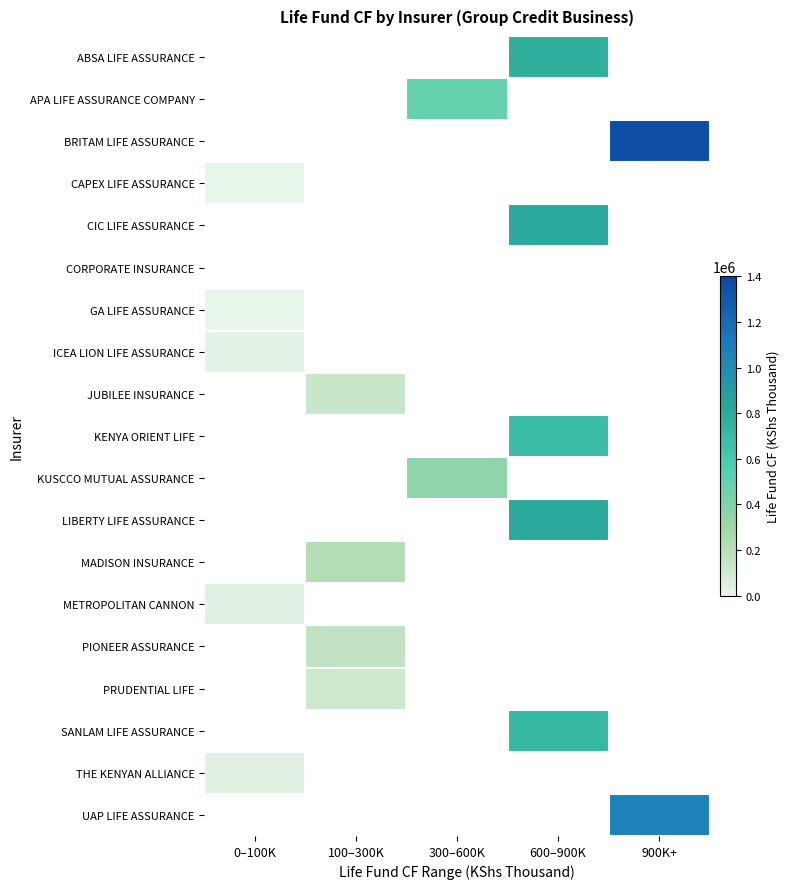

True or false: JUBILEE INSURANCE has a value of 69498.0 at 100–300K.

False